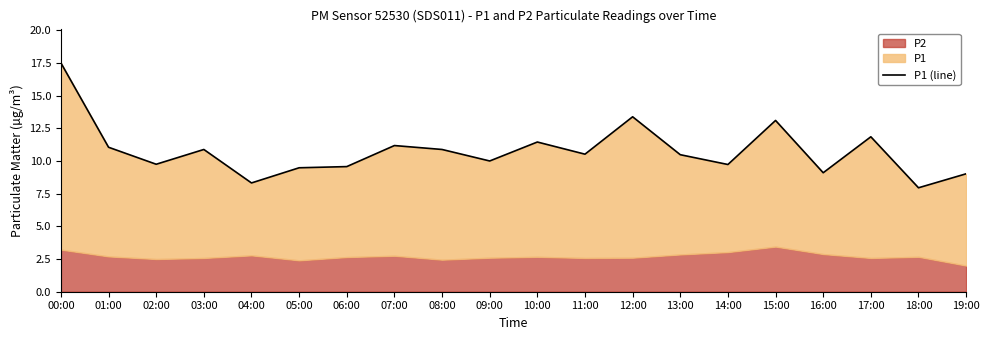

What is the value of the 20th point from the left?

9.0